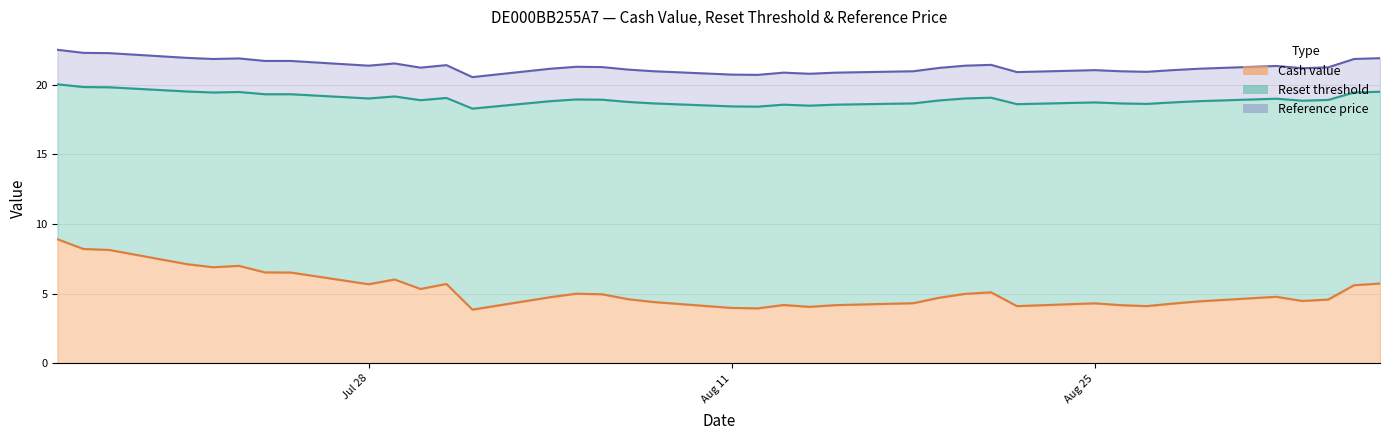

What is the total value across all series at 2025-07-24?

47.5